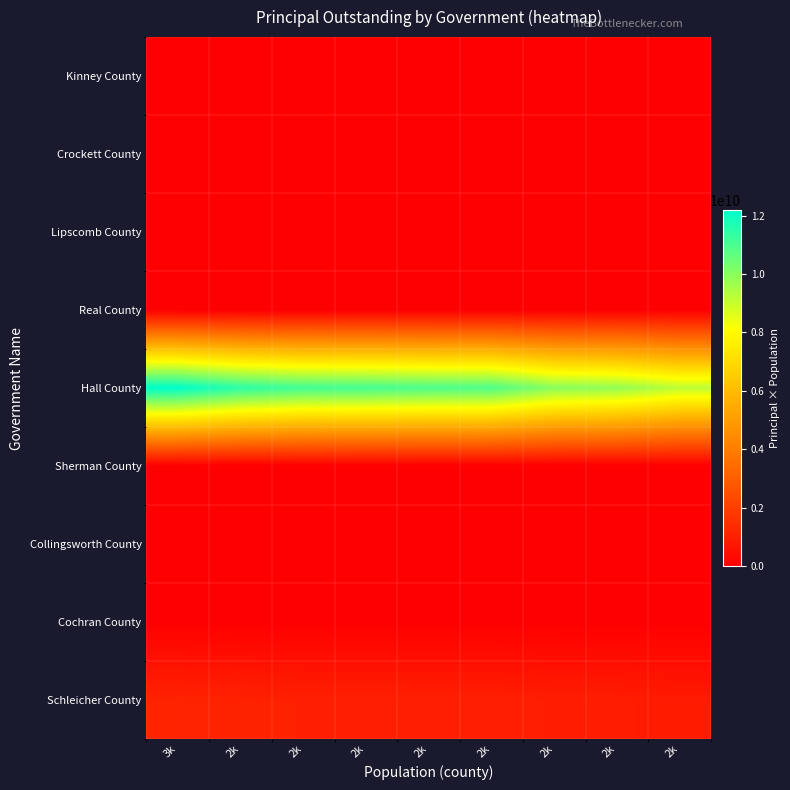

Which label corresponds to the smallest value in the chart?

3k